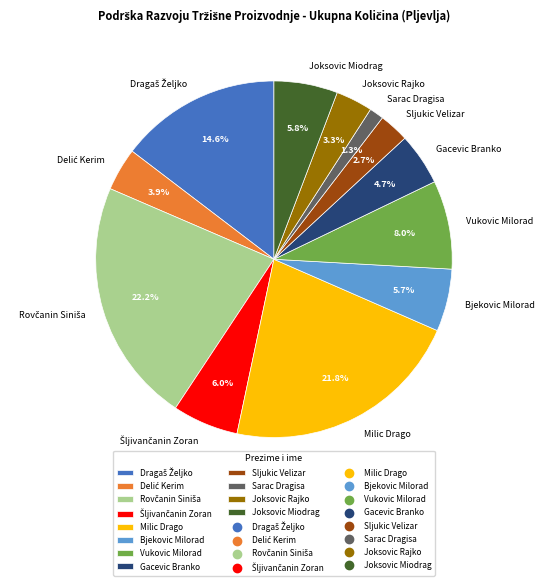

Is Vukovic Milorad the majority of the pie?

No